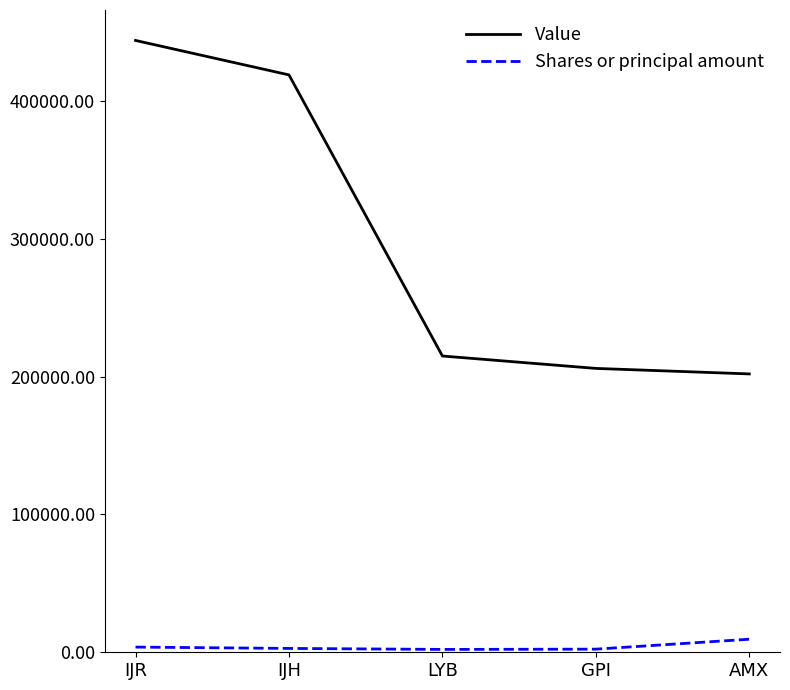

True or false: Value has more than 0 interior local peaks.

False